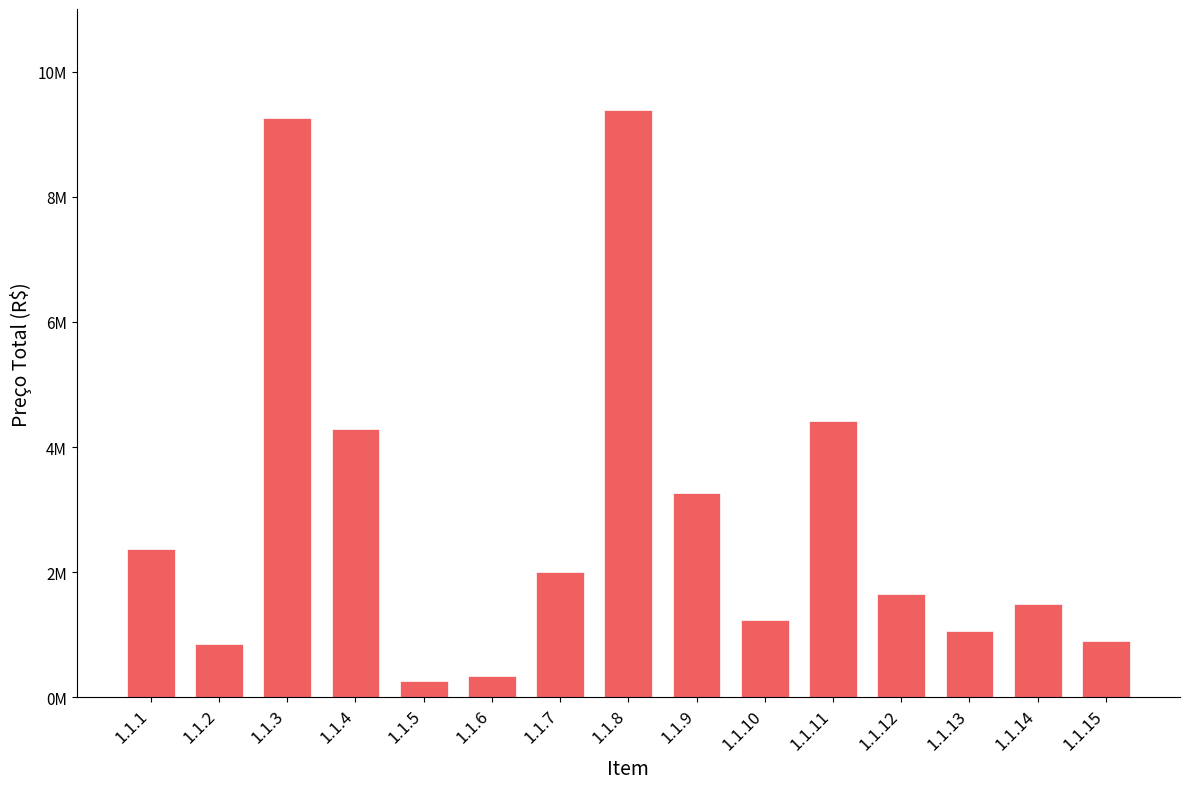

Are the bars horizontal?

No